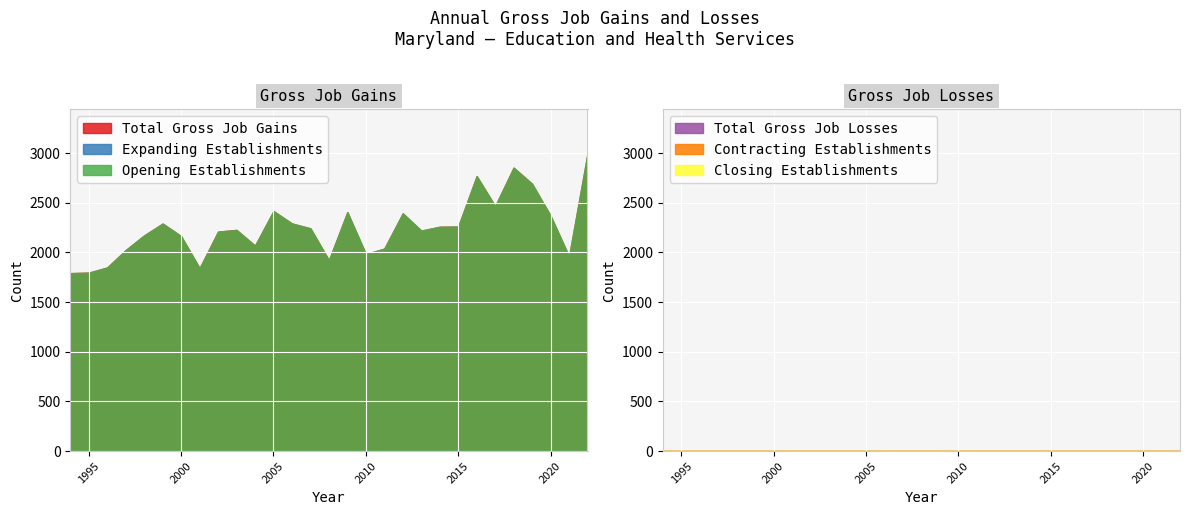

The value of Opening Establishments at 2002 is 1284. True or false?

False